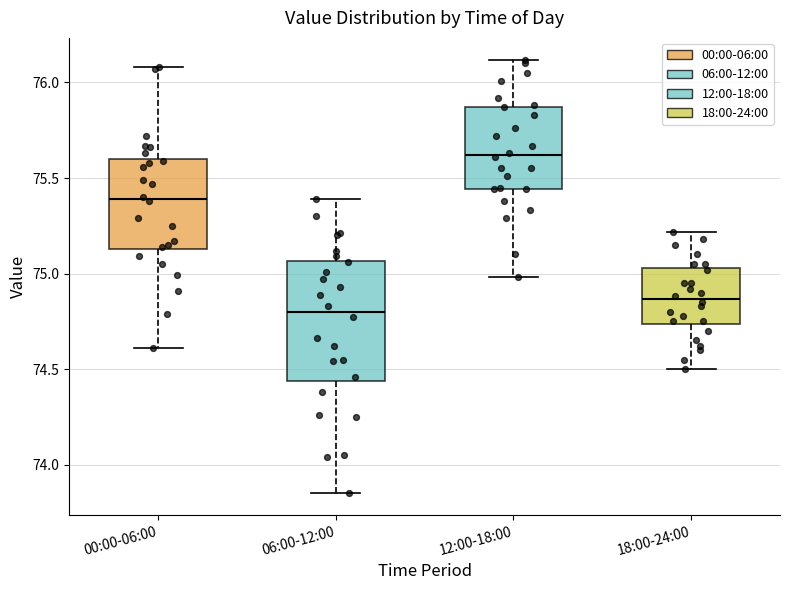

Where does the upper whisker of the box for 18:00-24:00 end on the y-axis? The values are not printed on the chart, so give them approximately, as read against the axis.

75.20